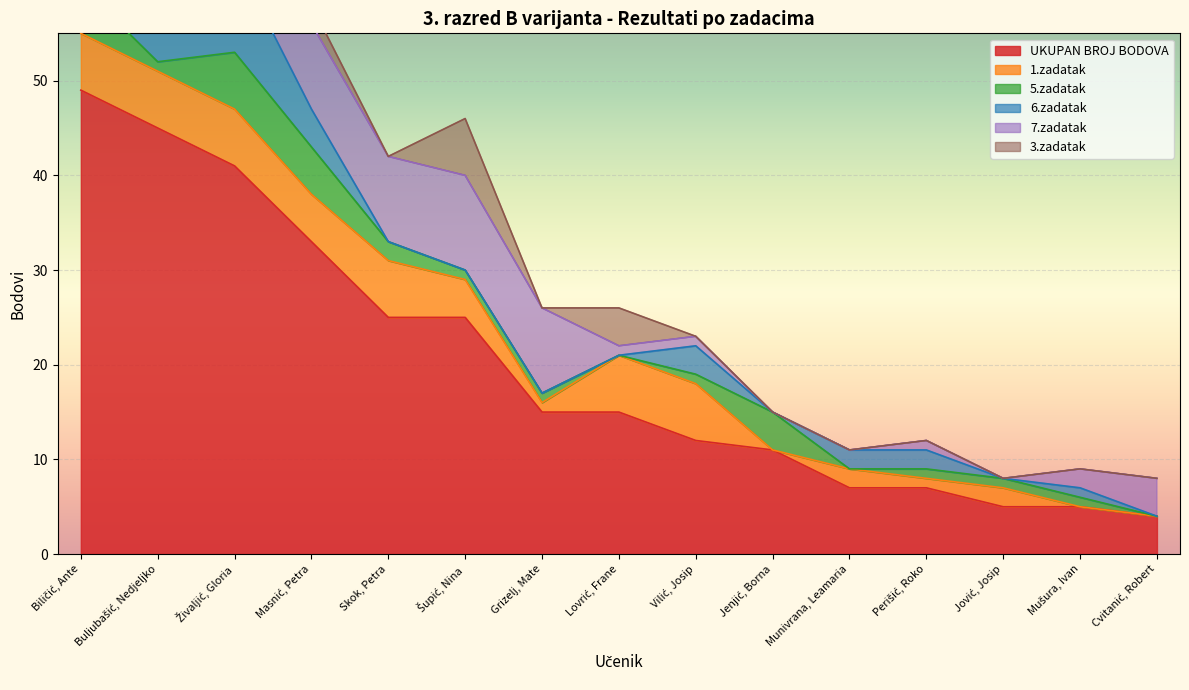

True or false: UKUPAN BROJ BODOVA has a value of 16 at Skok, Petra.

False